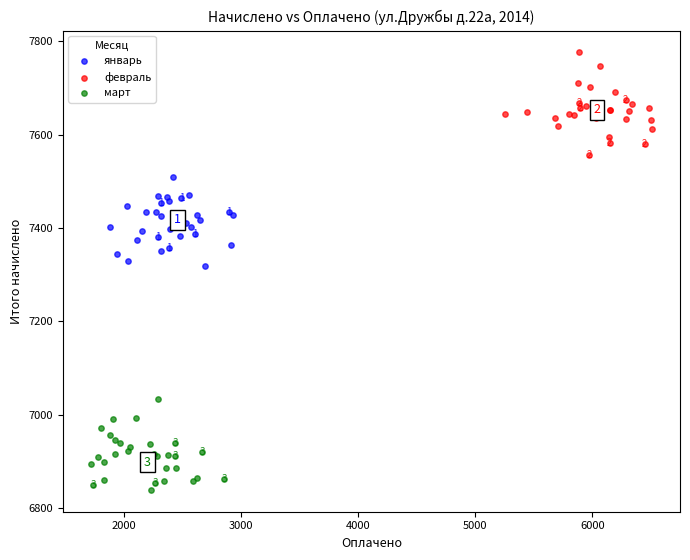

Which series has the largest Y range (max minus min)?

февраль